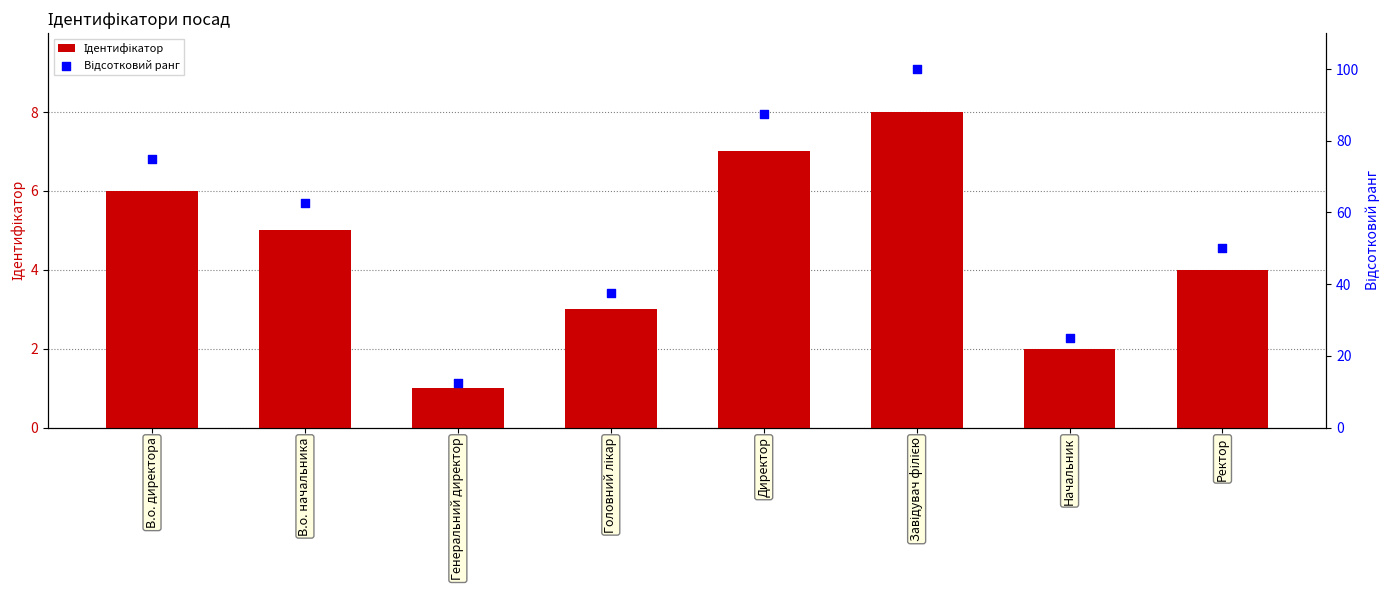

At how many categories does at least one series exceed 75?

2